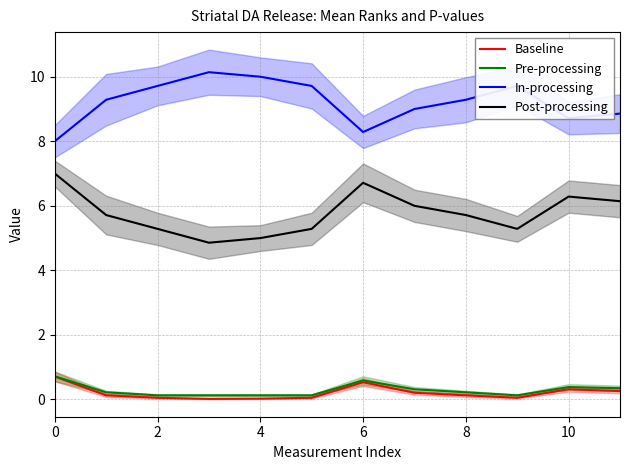

True or false: Pre-processing and Baseline intersect in this chart.

False